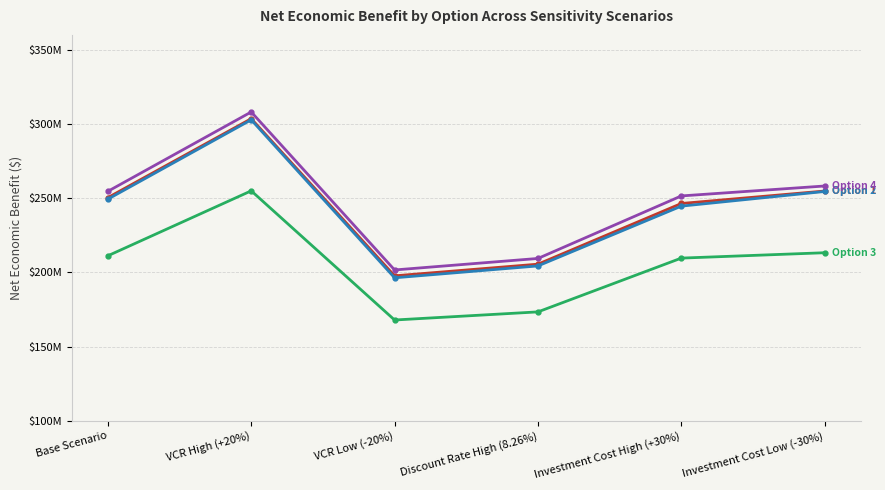

Does the chart have visible grid lines?

Yes